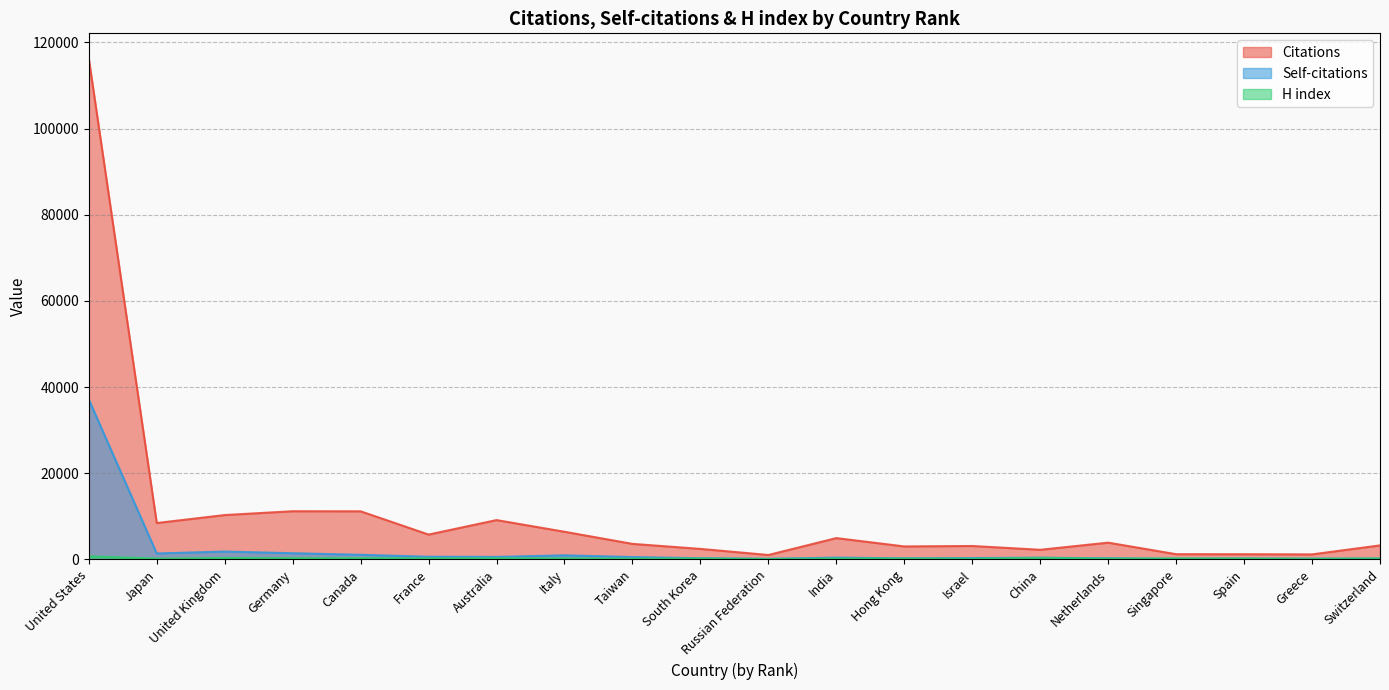

List the series in order of their peak value, lowest first.

H index, Self-citations, Citations